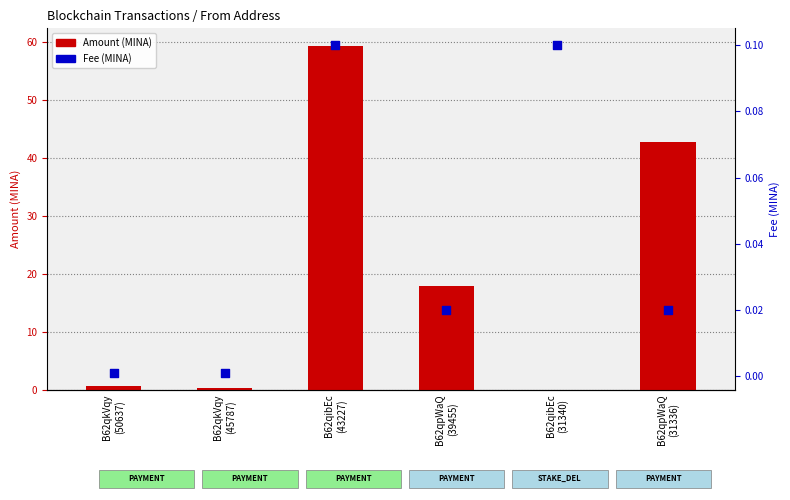

Is the value of Amount (MINA) at B62qibEc
(43227) greater than the value of Fee (MINA) at B62qkVqy
(50637)?

Yes